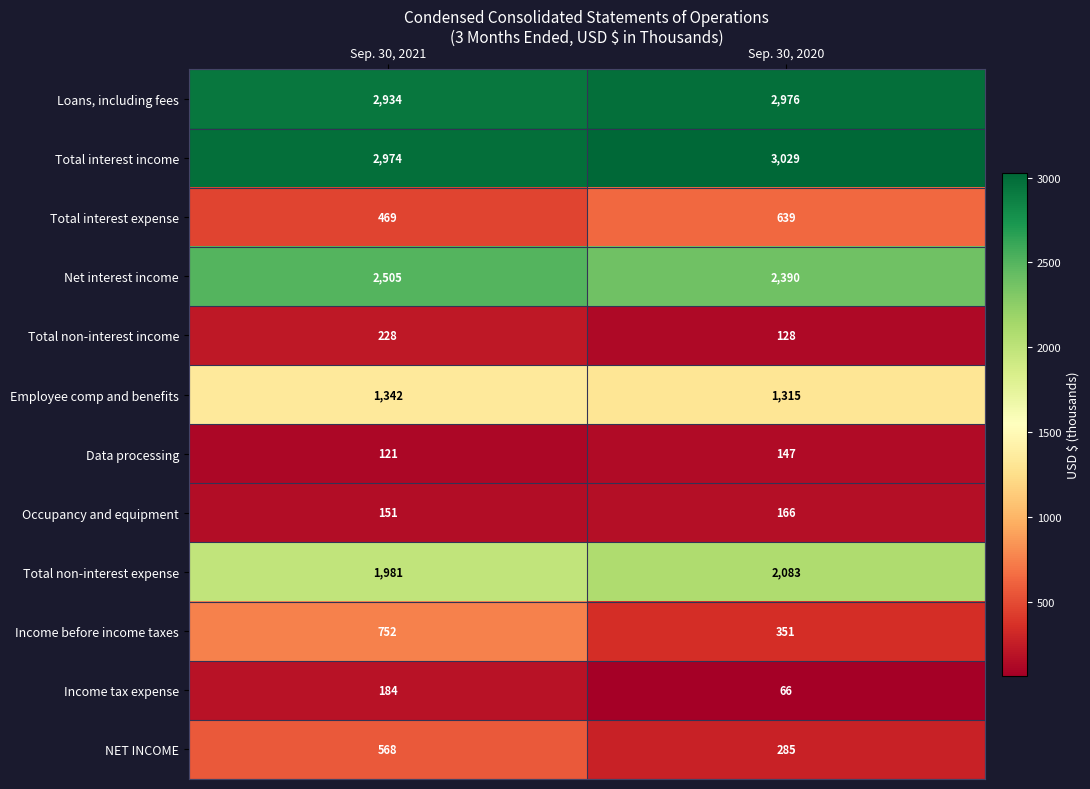

Rank the series by their maximum value, from lowest to highest.

Data processing, Occupancy and equipment, Income tax expense, Total non-interest income, NET INCOME, Total interest expense, Income before income taxes, Employee comp and benefits, Total non-interest expense, Net interest income, Loans, including fees, Total interest income